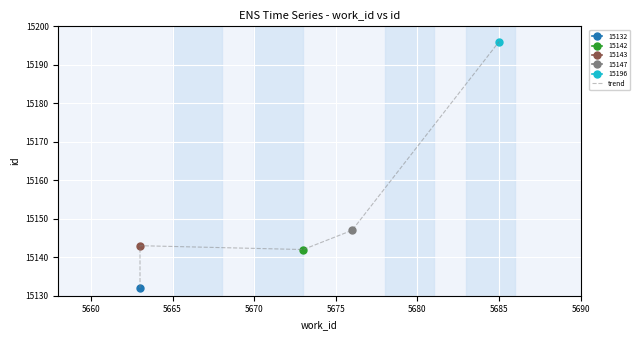

What is the difference between the maximum and minimum values?

64